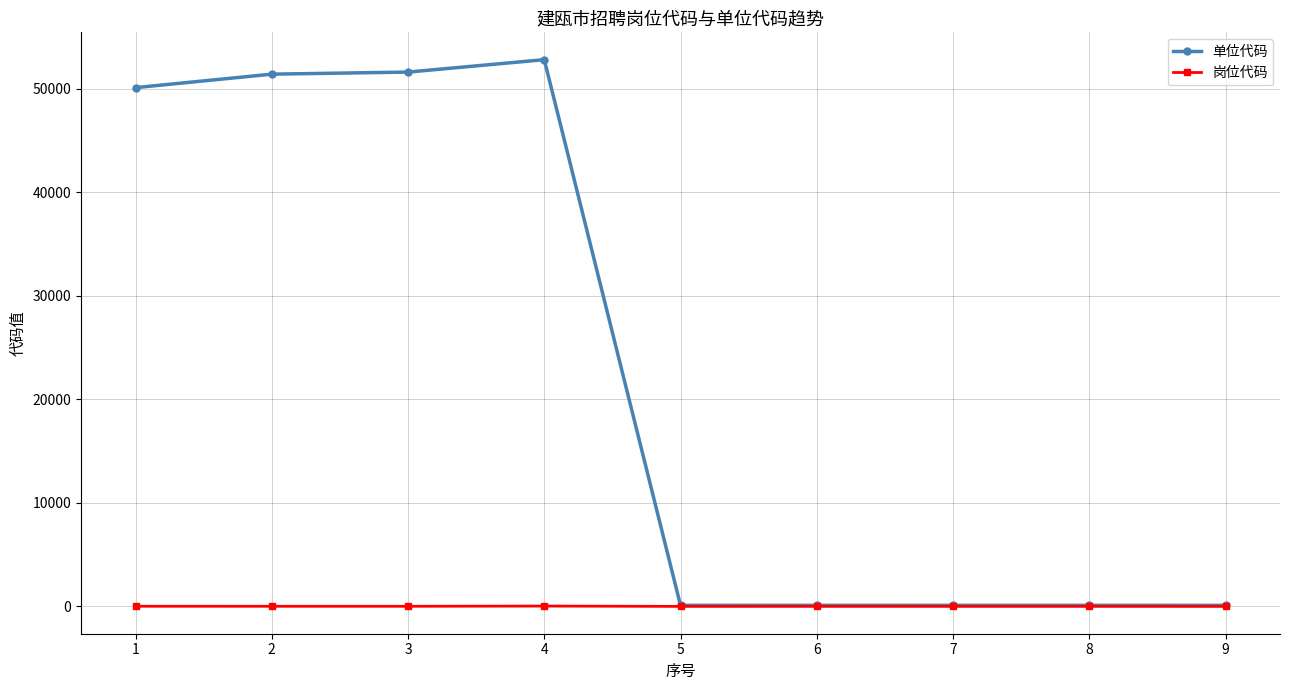

What is the difference between the maximum and minimum values in the 岗位代码 series?

31